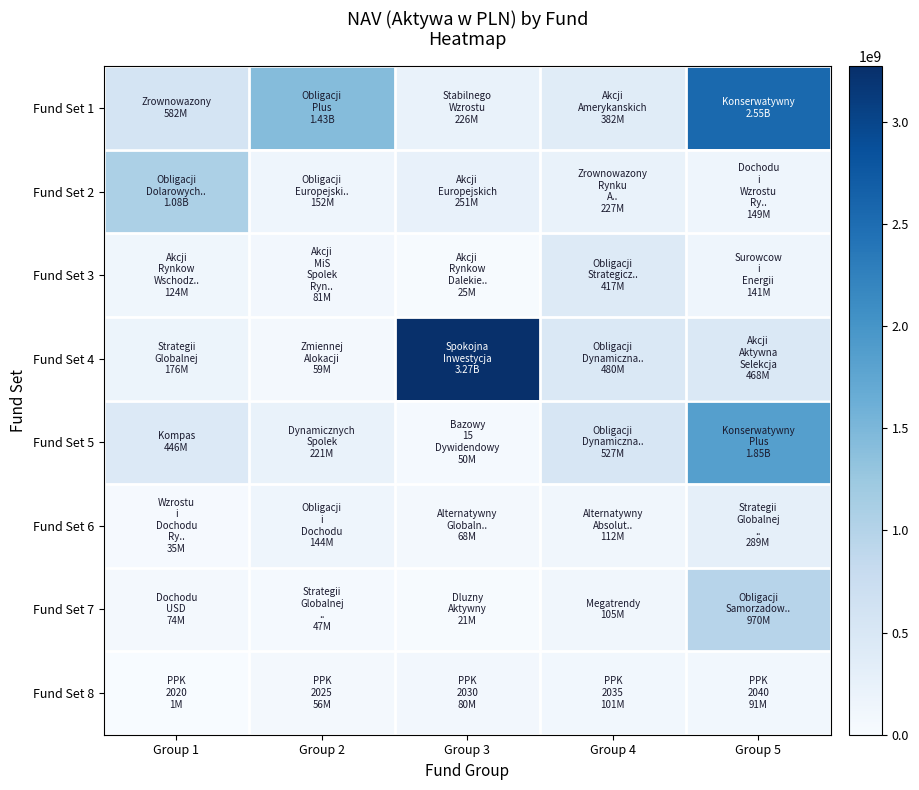

Reading left to right, what are all the values shown in this chart?

Fund Set 1: Group 1=582023896.3	Group 2=1431782155.6	Group 3=226289270.7	Group 4=381950825.4	Group 5=2551851376.1
Fund Set 2: Group 1=1081971289.2	Group 2=152195071.9	Group 3=250619544.6	Group 4=226831109.8	Group 5=149081535.8
Fund Set 3: Group 1=123626716.9	Group 2=81223599.0	Group 3=25376282.2	Group 4=417282029.9	Group 5=140772170.7
Fund Set 4: Group 1=176097673.4	Group 2=58682611.0	Group 3=3272755956.4	Group 4=480392368.2	Group 5=468259702.7
Fund Set 5: Group 1=445586284.5	Group 2=221460325.6	Group 3=50387576.7	Group 4=527251616.9	Group 5=1847768134.4
Fund Set 6: Group 1=34991194.0	Group 2=144073299.3	Group 3=67611942.8	Group 4=112397977.2	Group 5=289171157.2
Fund Set 7: Group 1=73634004.0	Group 2=46890446.4	Group 3=20909305.2	Group 4=105365342.8	Group 5=969903942.1
Fund Set 8: Group 1=1474996.3	Group 2=55607191.0	Group 3=79925517.2	Group 4=100761581.1	Group 5=90733021.3